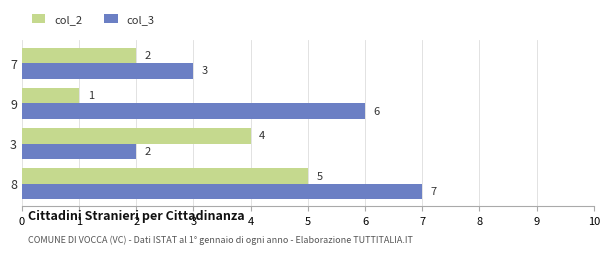

The col_2 series shows 3 at 3. True or false?

False